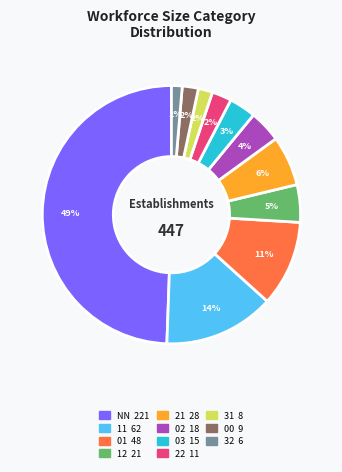

To the nearest percent, what is the average slice percentage?

9%